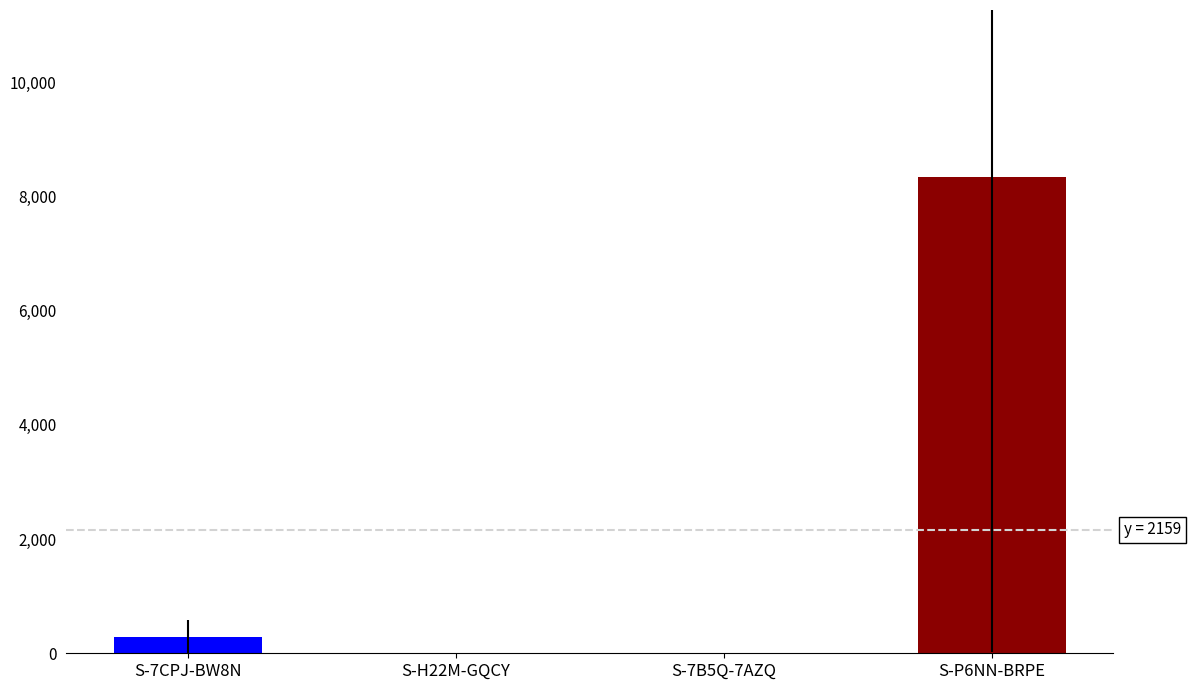

The value at S-P6NN-BRPE is 3678.4. True or false?

False